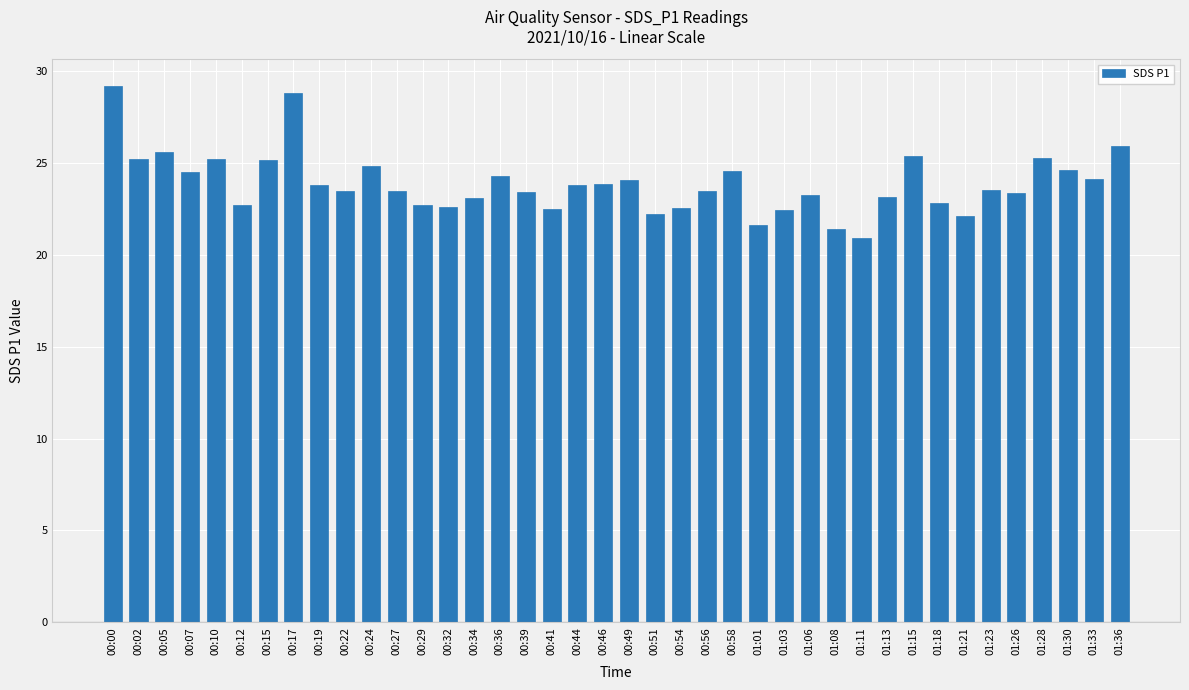

The chart shows a value of 16.8 at 01:33. True or false?

False